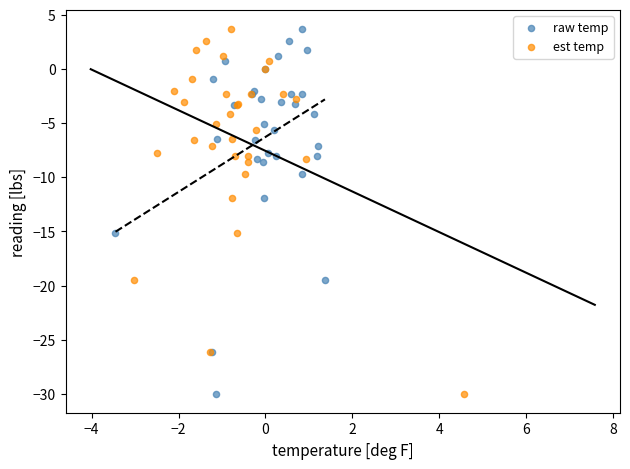

What are all the series names shown in the legend?

raw temp, est temp